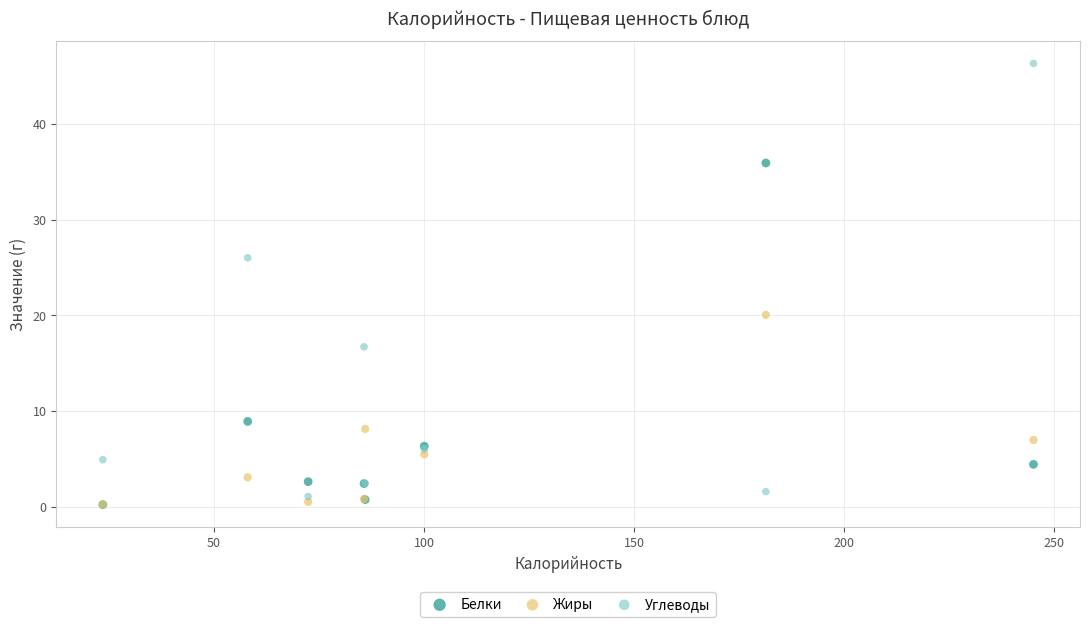

In the Белки series, what Y value is closest to 18?

8.9